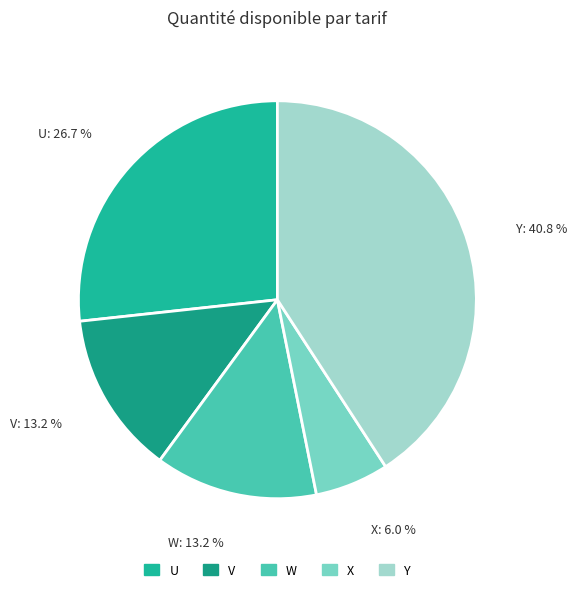

Count the number of slices in the pie.

5